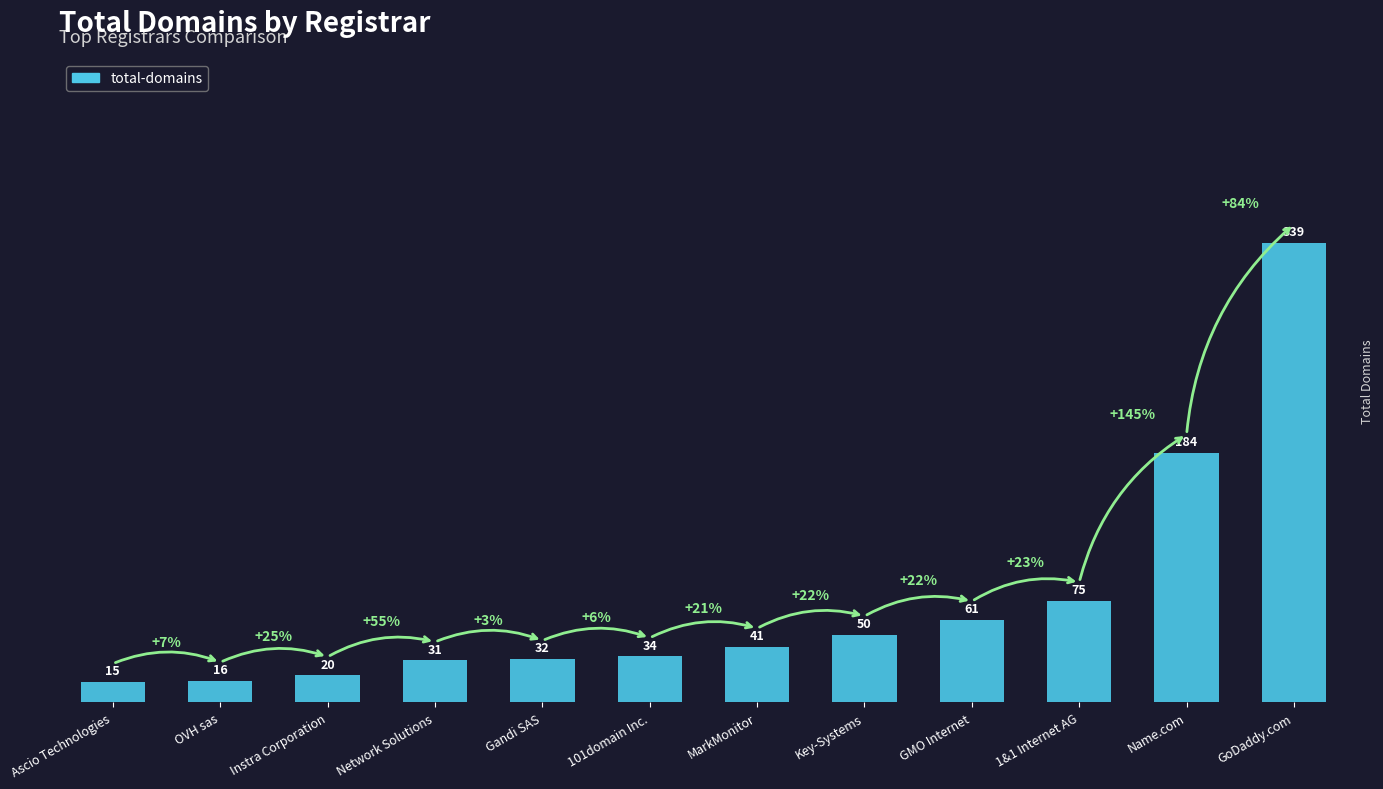

Rank the categories by value from lowest to highest.

Ascio Technologies, OVH sas, Instra Corporation, Network Solutions, Gandi SAS, 101domain Inc., MarkMonitor, Key-Systems, GMO Internet, 1&1 Internet AG, Name.com, GoDaddy.com